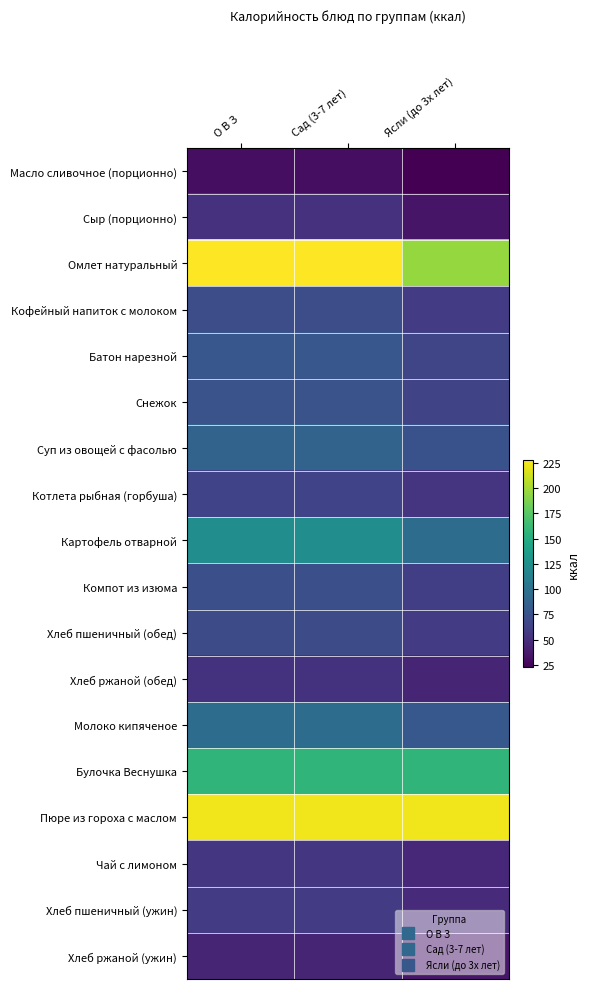

What is the difference between the highest and lowest values at О В З?

198.4